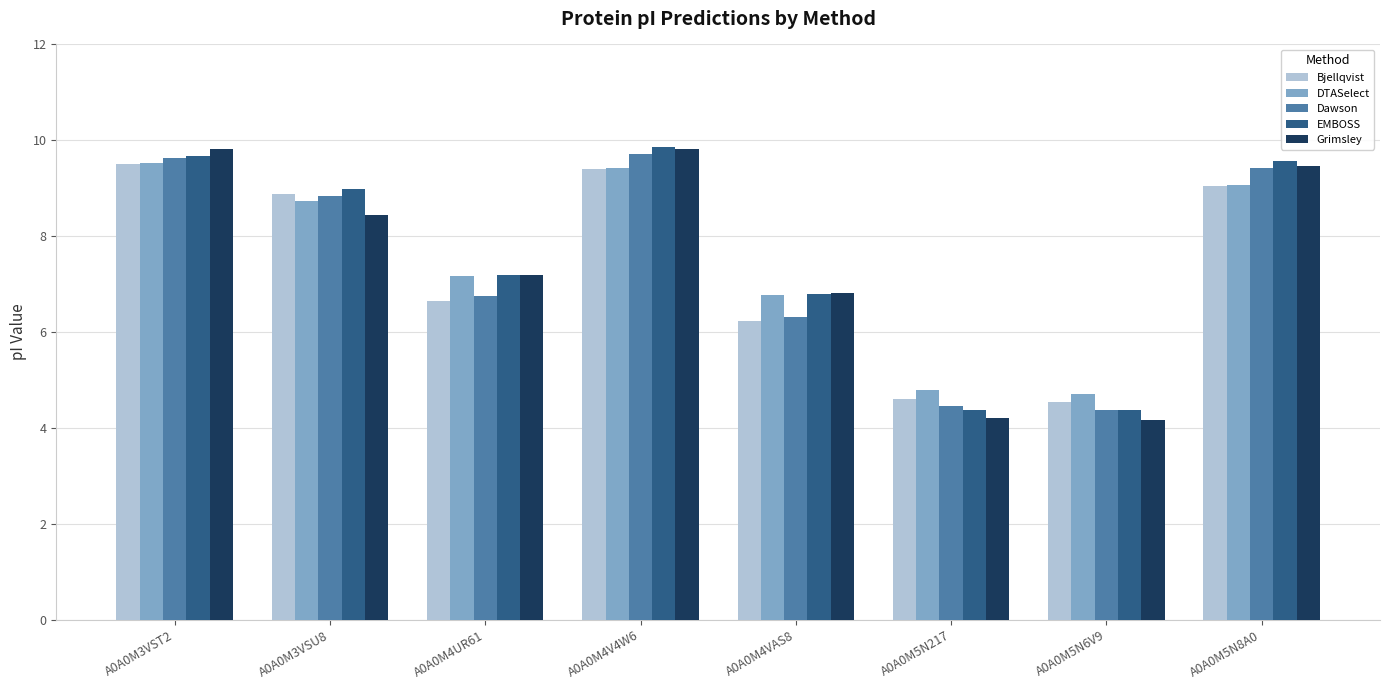

At how many categories does at least one series exceed 5?

6